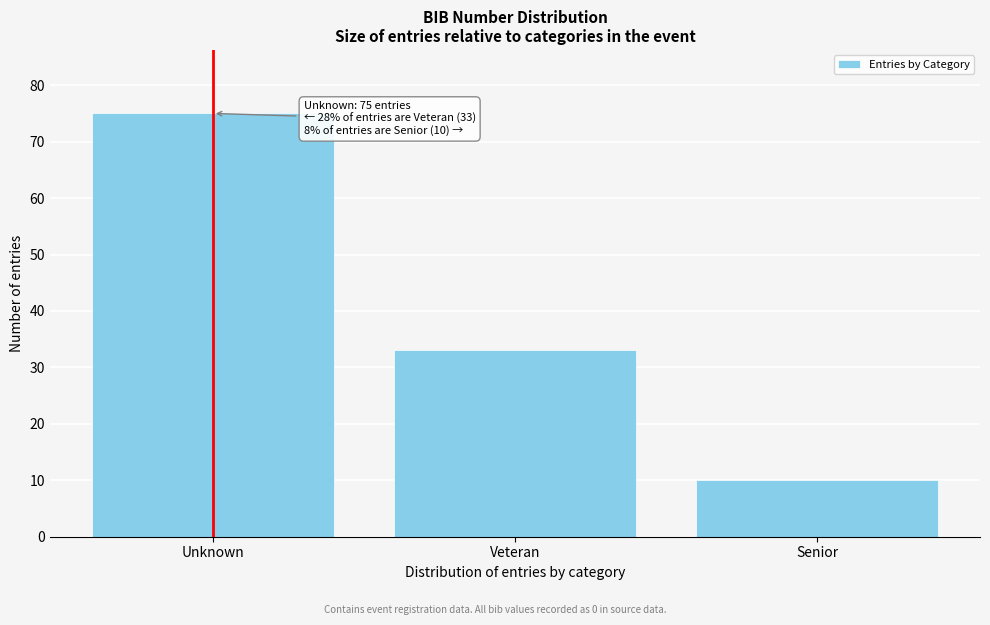

Reading left to right, list all the values displayed in this chart.

Unknown=75	Veteran=33	Senior=10